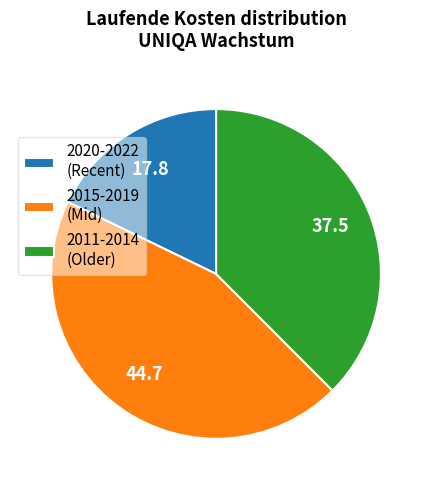

Do 2011-2014 (Older) and 2020-2022 (Recent) together represent more than half of the pie?

Yes